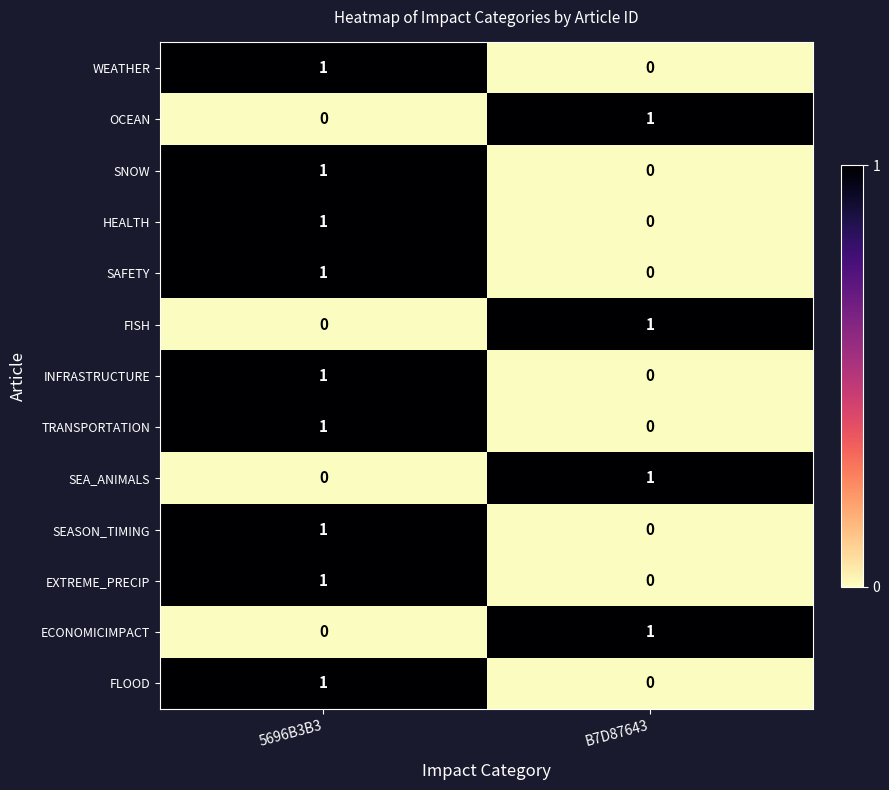

True or false: TRANSPORTATION has a value of 2 at 5696B3B3.

False